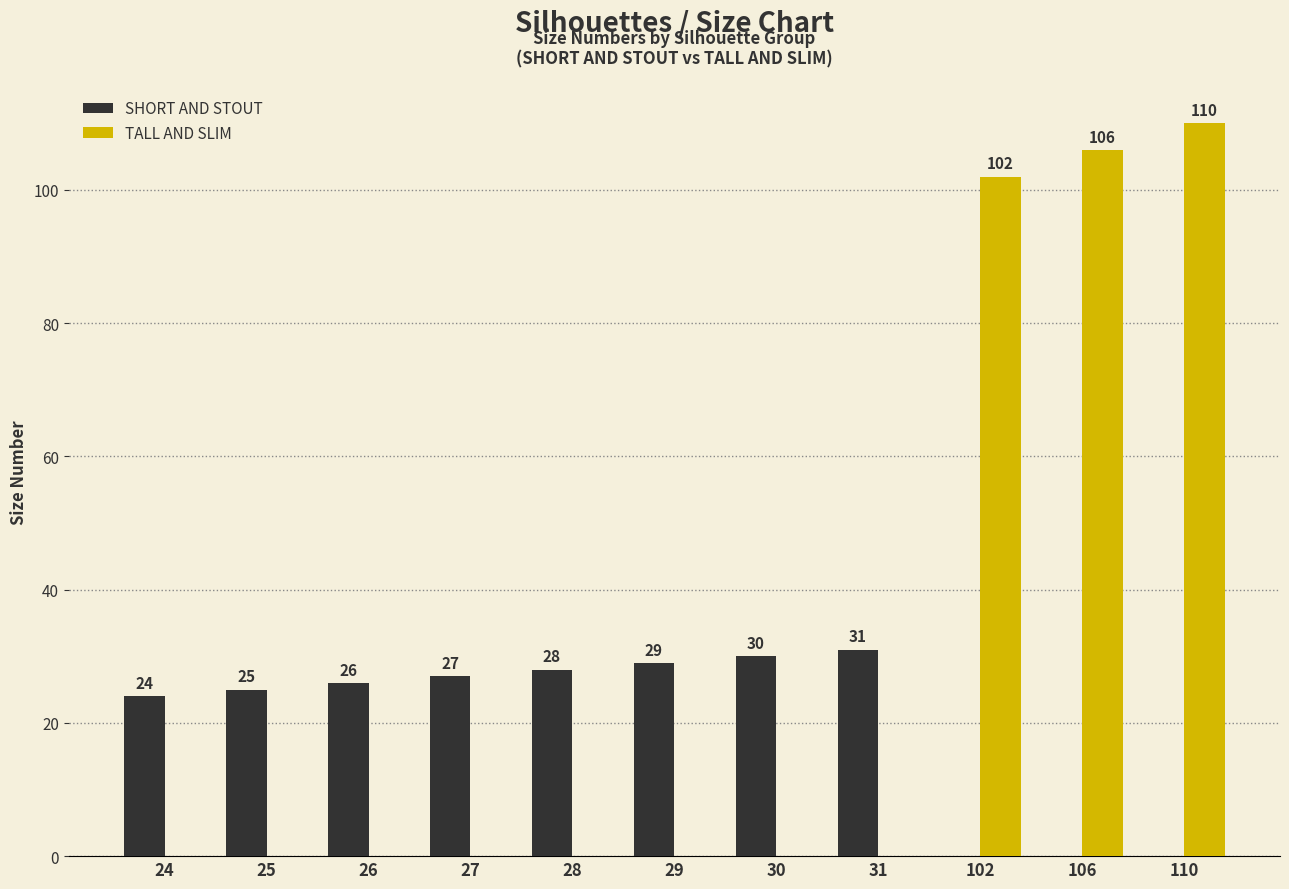

Where is SHORT AND STOUT nearest to the value 15?

24